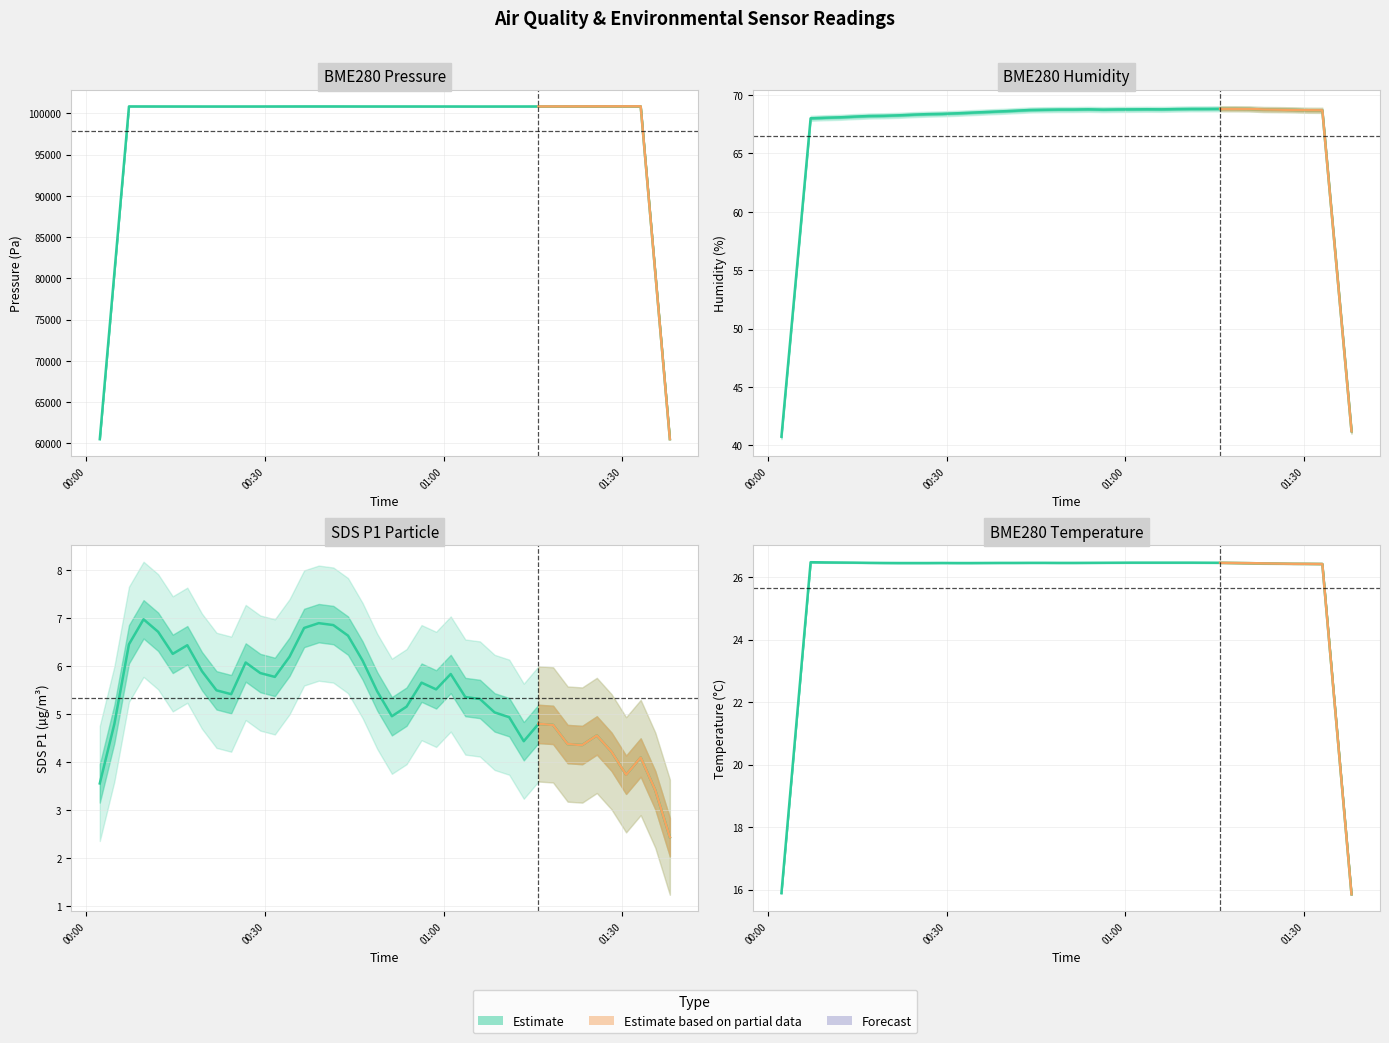

The value at 01:00 is 39.9. True or false?

False